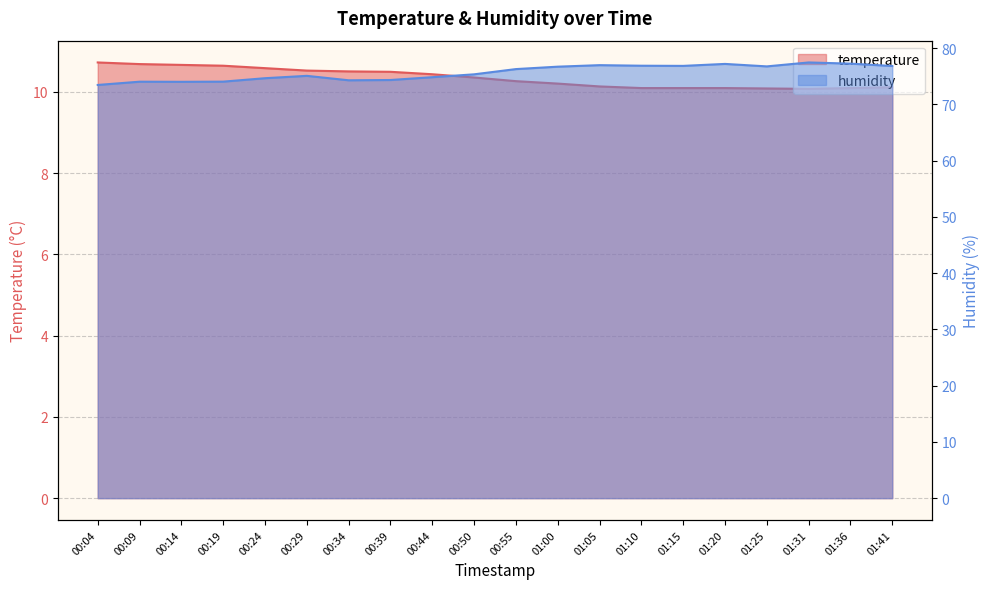

How many values in the humidity series are below 76?

10